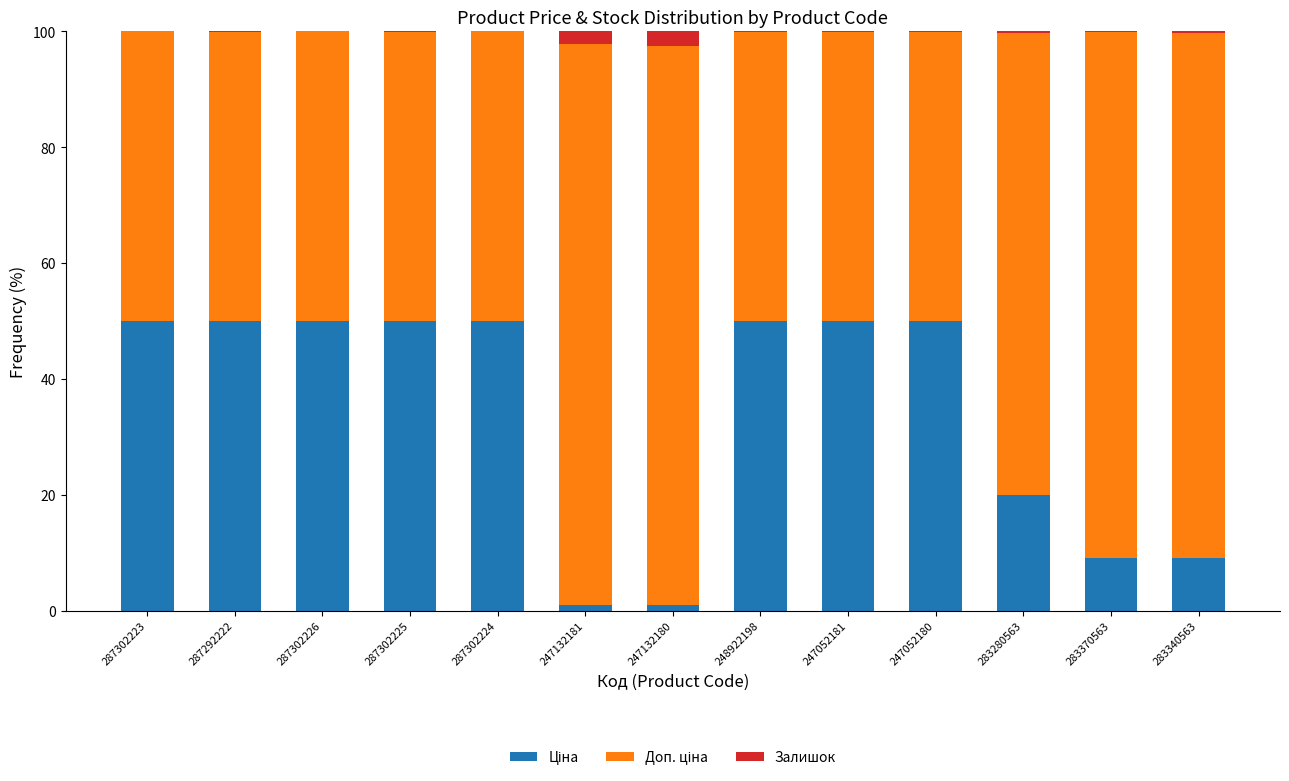

Rank the series by their average value, from highest to lowest.

Доп. ціна, Ціна, Залишок